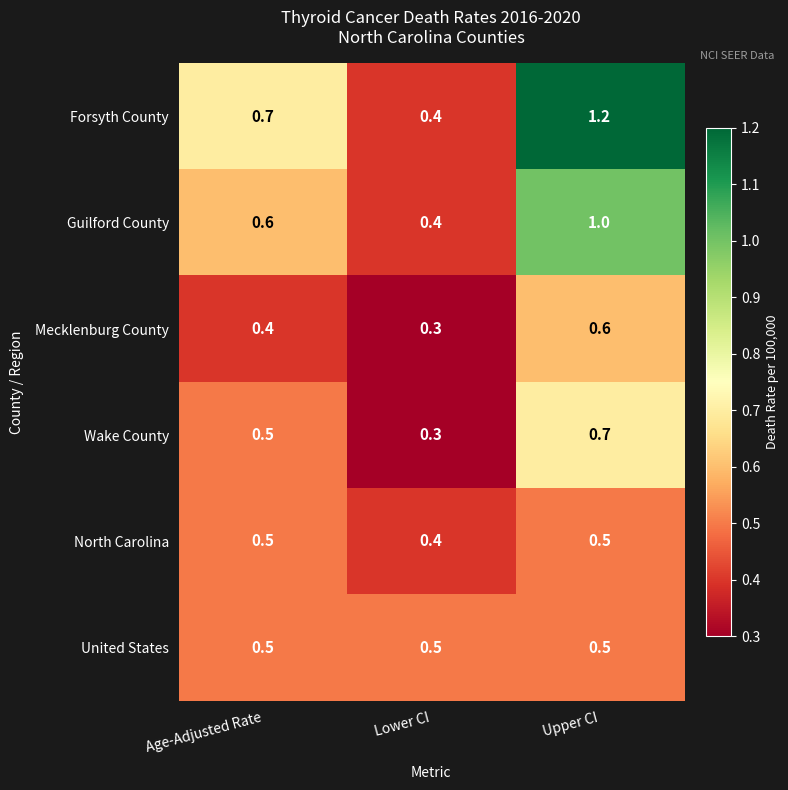

Which series has the widest spread of values?

Forsyth County